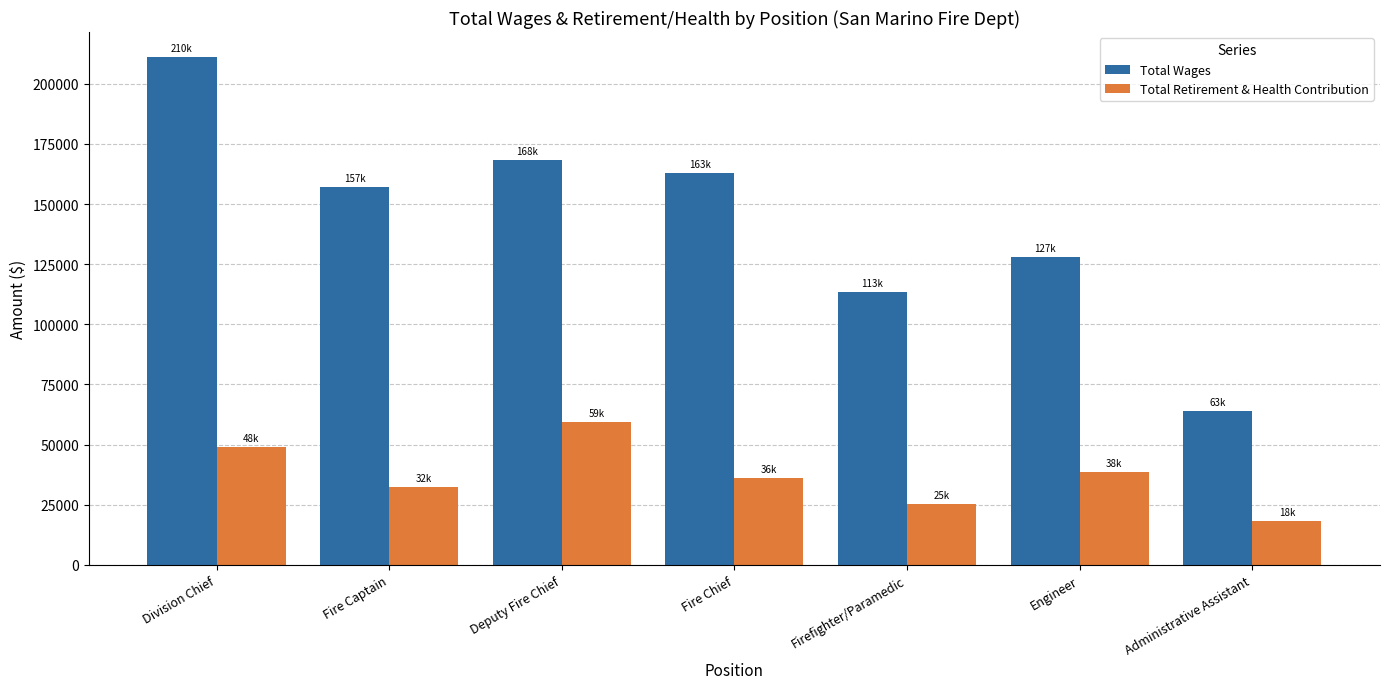

Which series has the largest total across all categories?

Total Wages